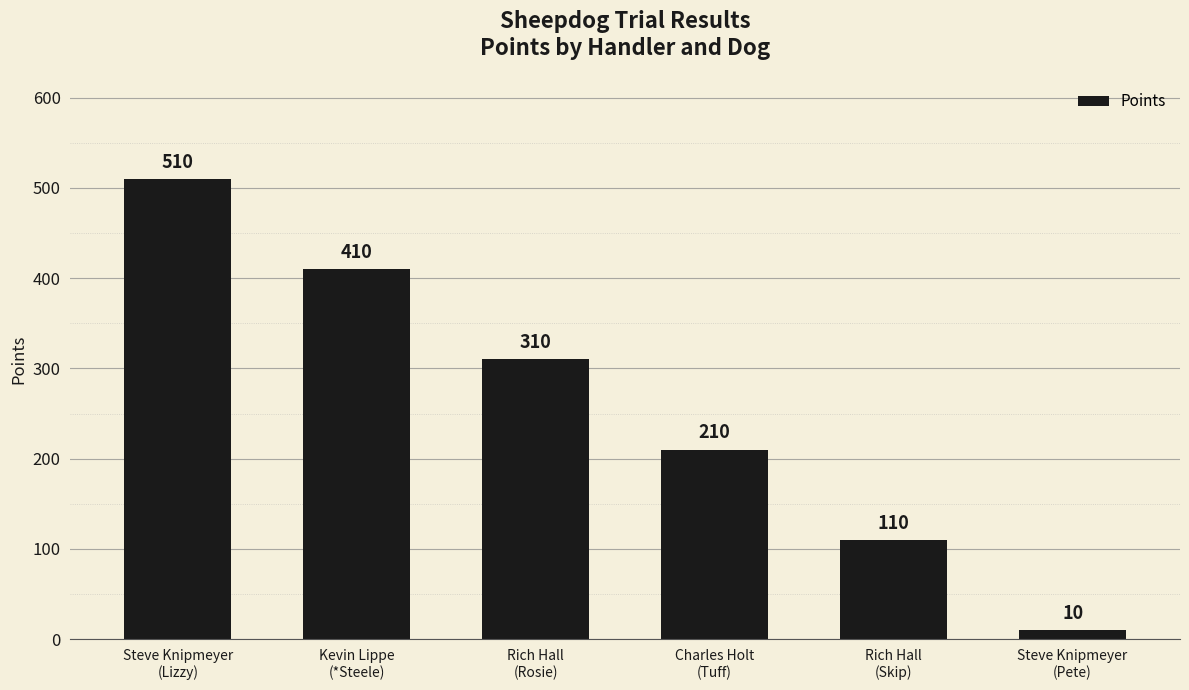

Reading right to left, what are all the values shown in this chart?

10	110	210	310	410	510